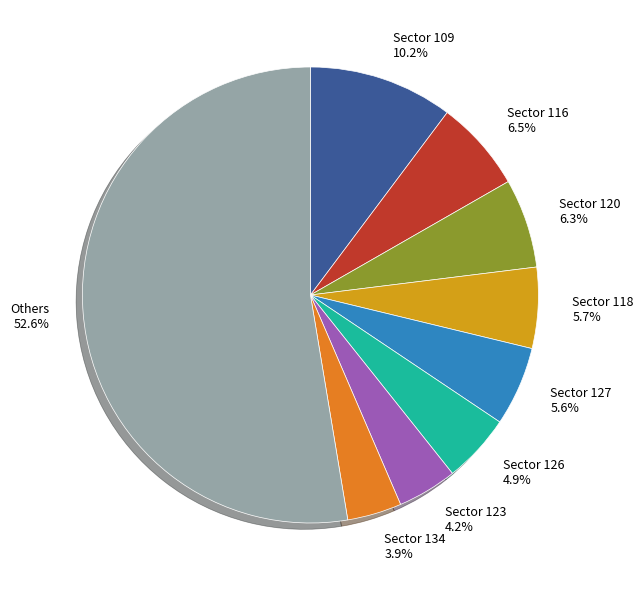

Count the number of slices in the pie.

9